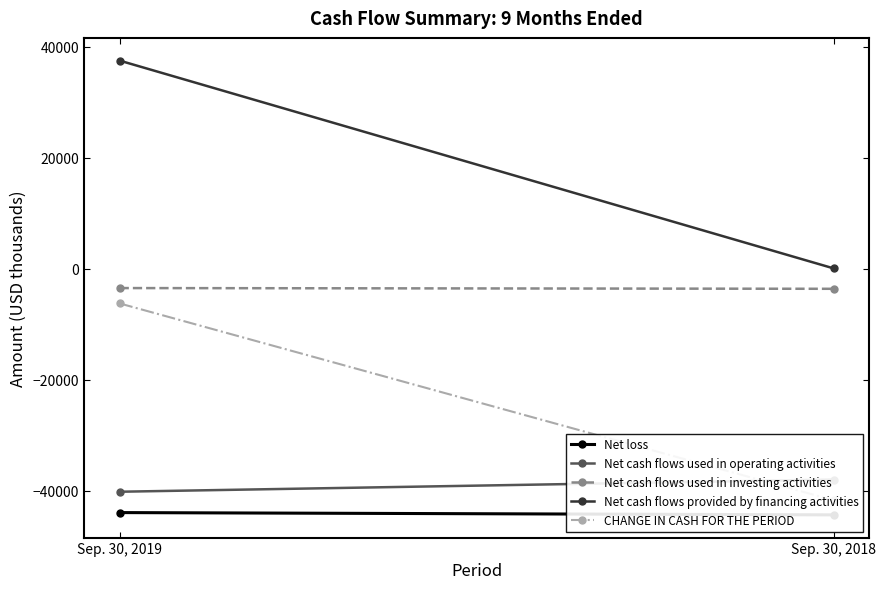

Which category has the highest value in the Net loss series?

Sep. 30, 2019